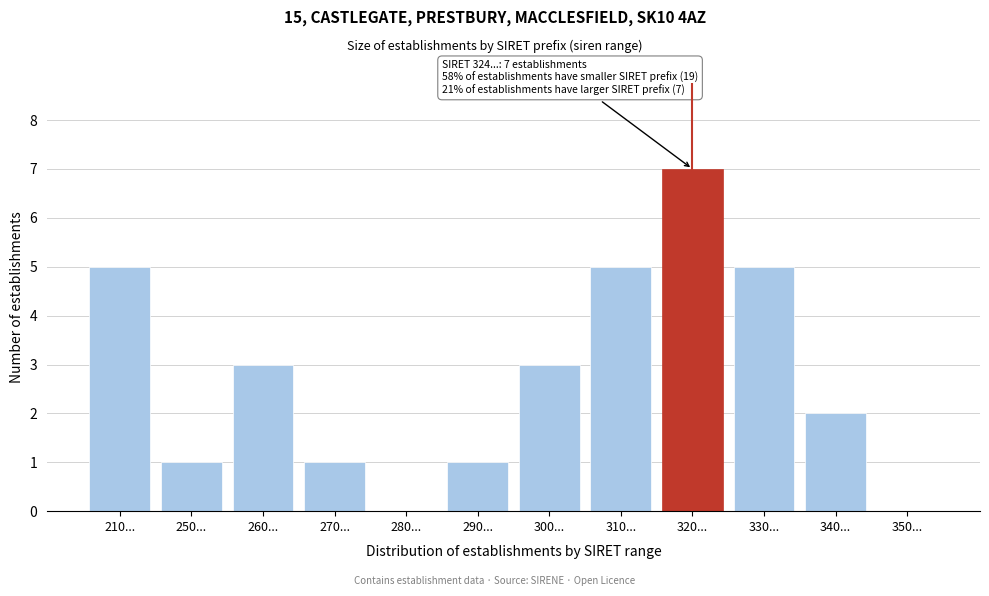

Reading left to right, list all the values displayed in this chart.

210...=5	250...=1	260...=3	270...=1	280...=0	290...=1	300...=3	310...=5	320...=7	330...=5	340...=2	350...=0